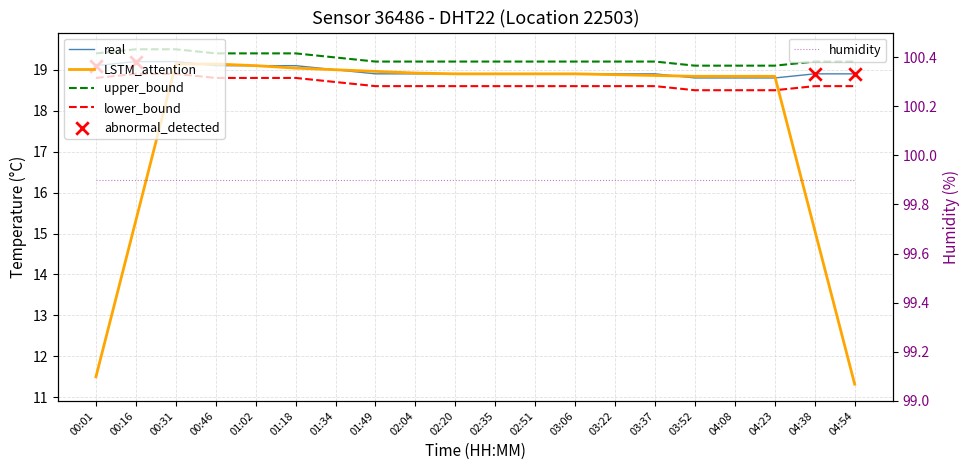

Which has a higher value, 00:16 or 03:06?

00:16